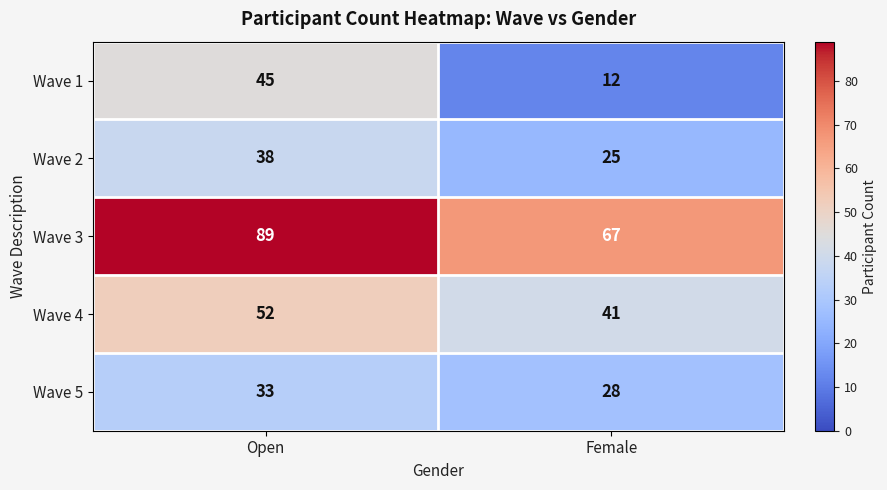

What is the difference between the maximum and minimum values in the Wave 3 series?

22